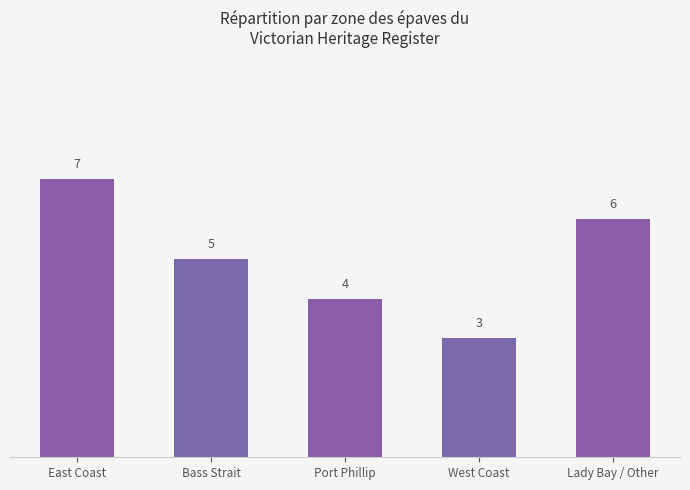

What is the change in value from Bass Strait to Lady Bay / Other?

+1